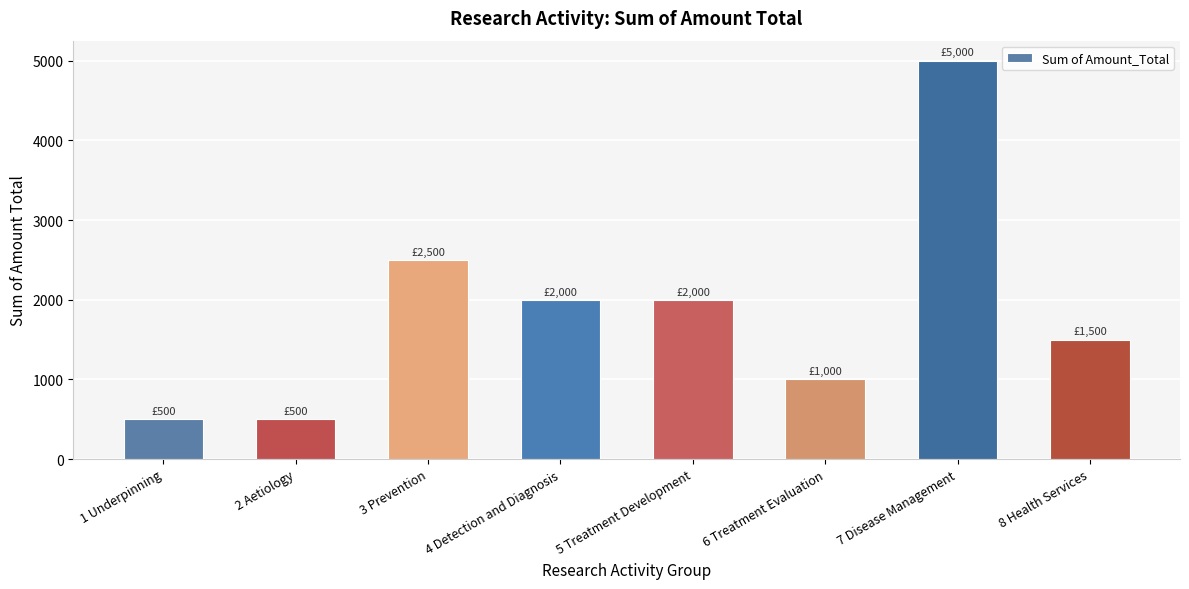

What is the smallest value displayed?

500